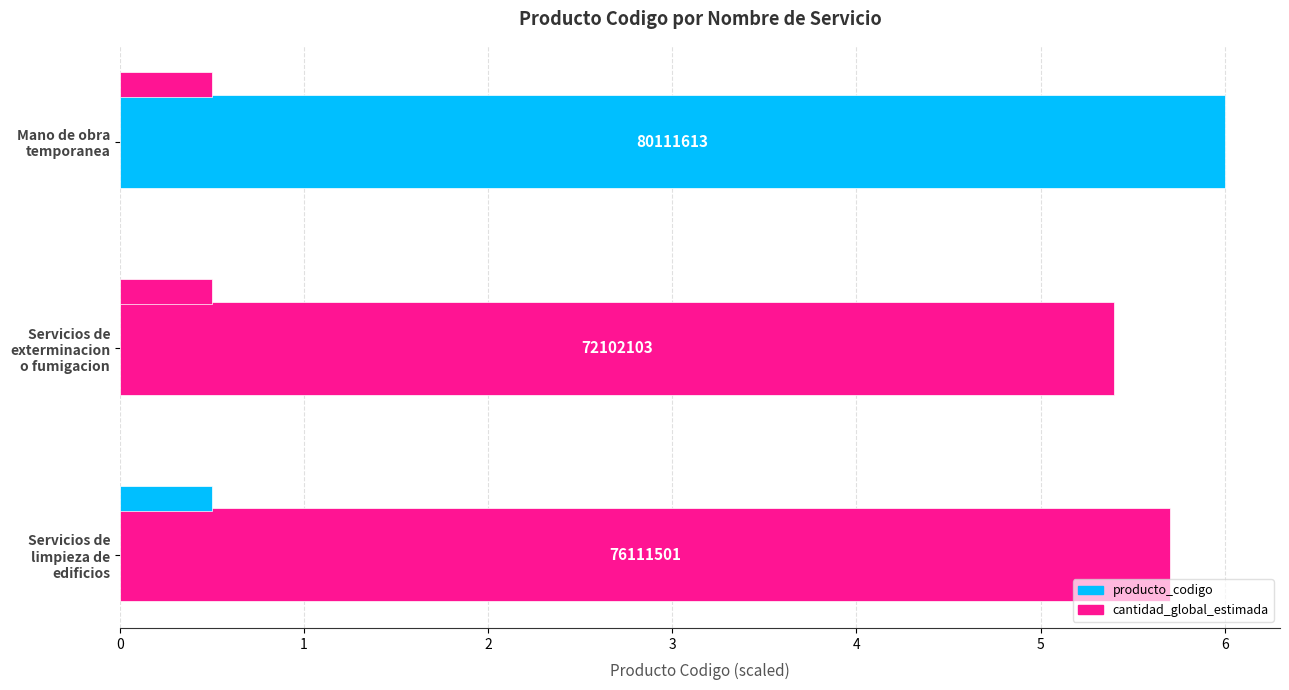

Does the chart contain any negative values?

No